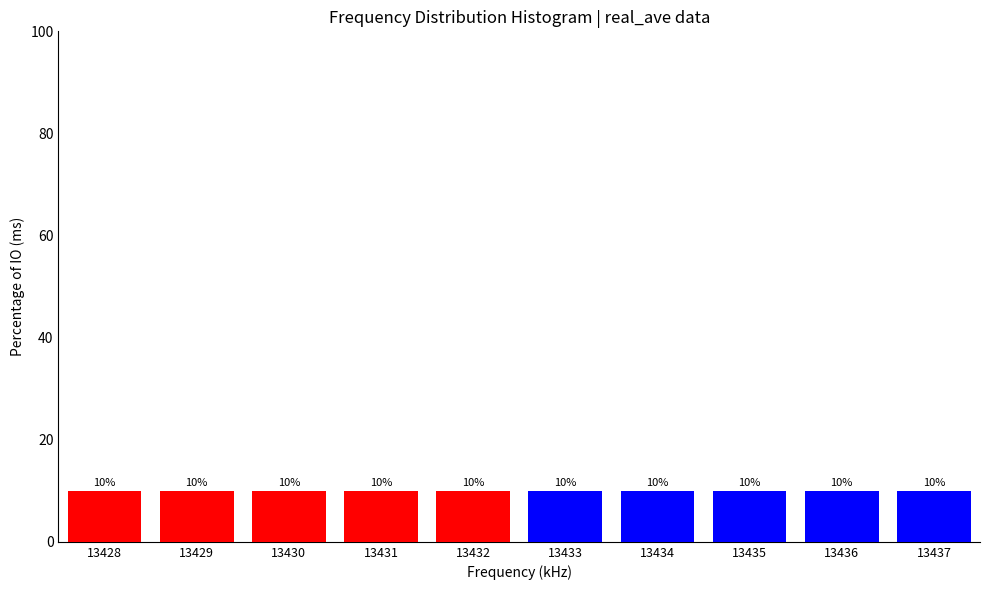

What is the total value across all series at 13429?

10